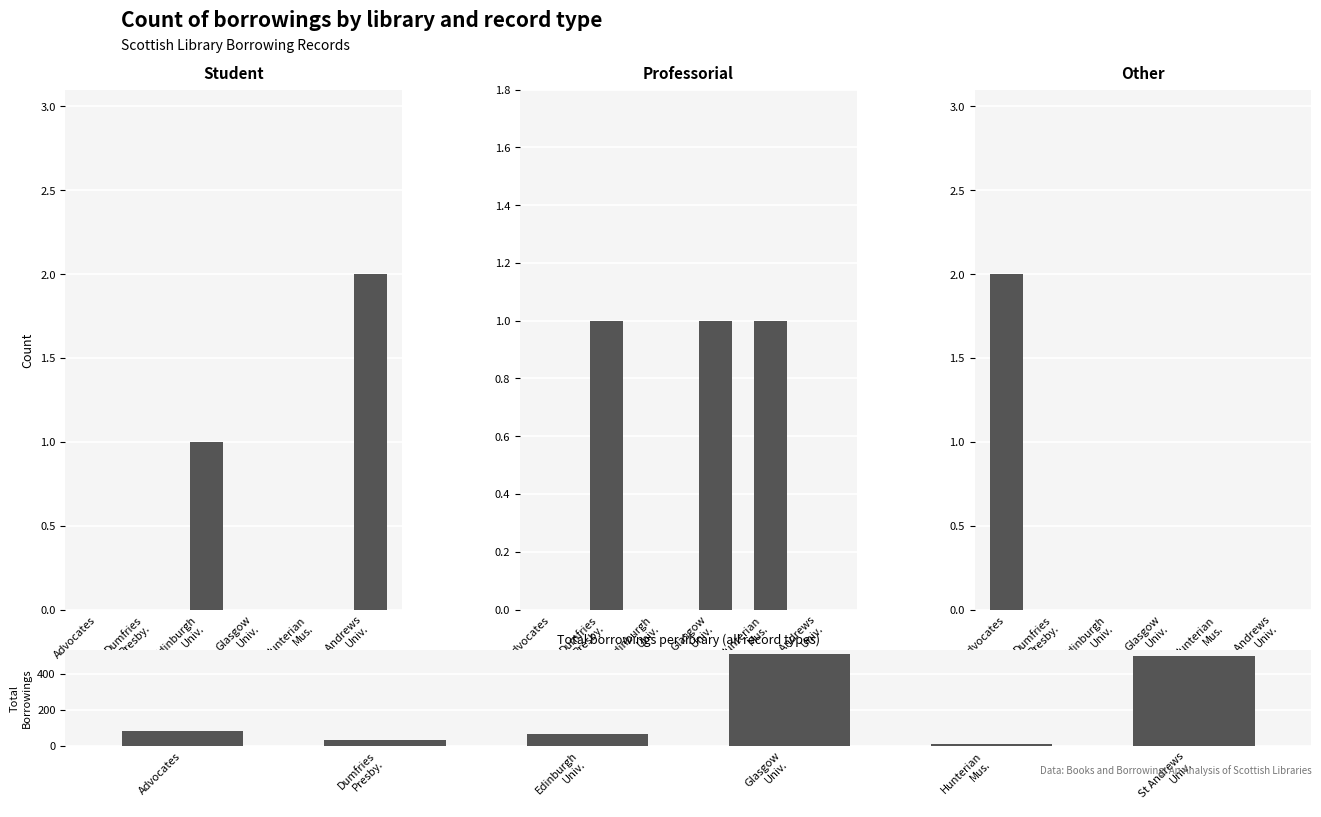

What is the sum of all Professorial values?

3